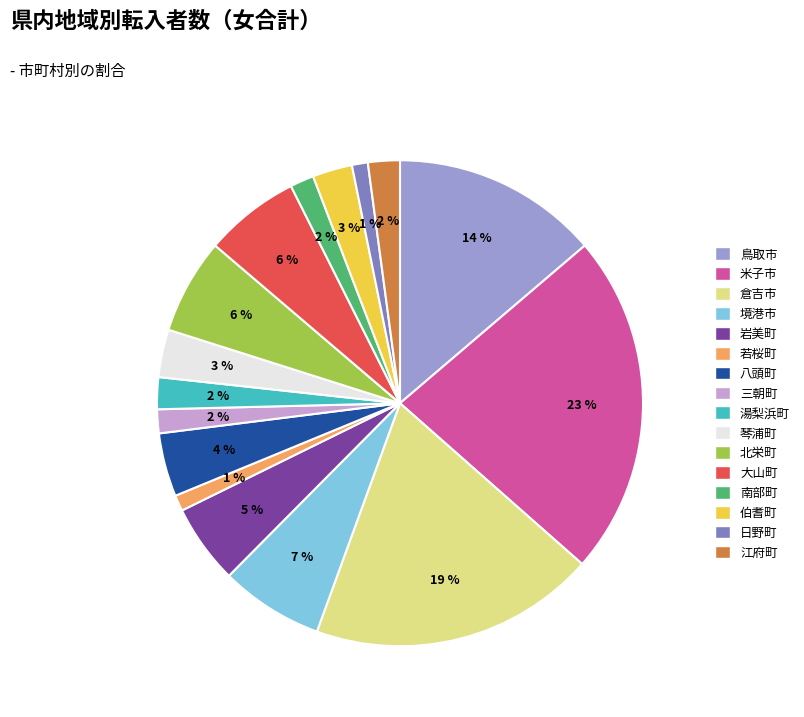

How many segments does this pie chart have?

16